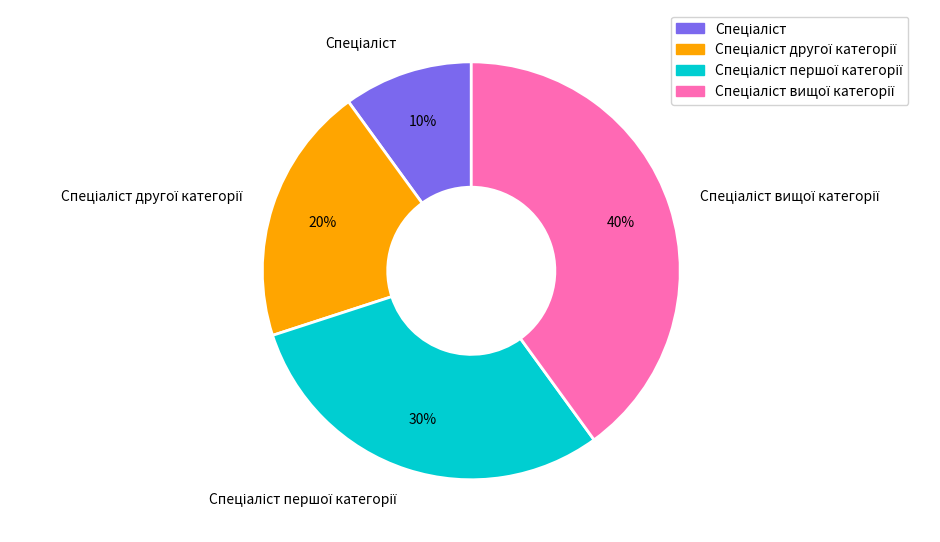

Is there a majority slice in this chart?

No